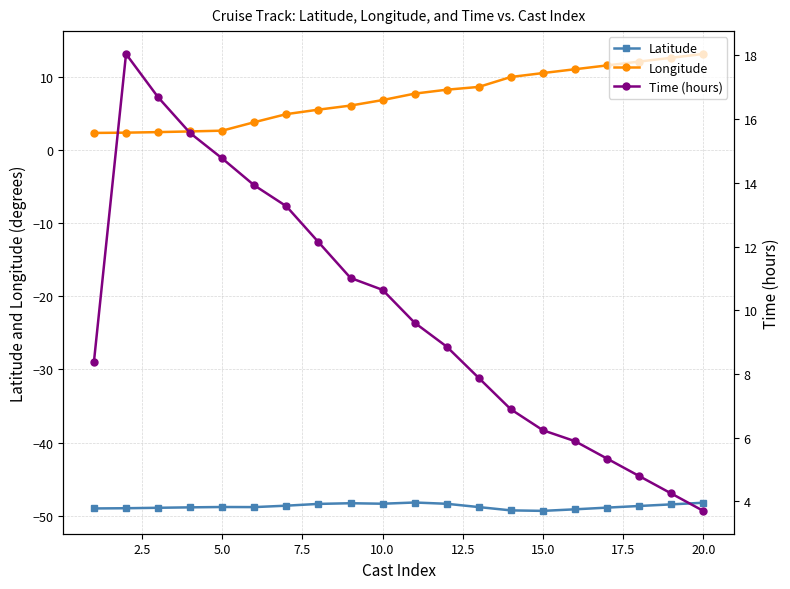

What is the value of the Latitude point at the 4th from the left?

-48.8